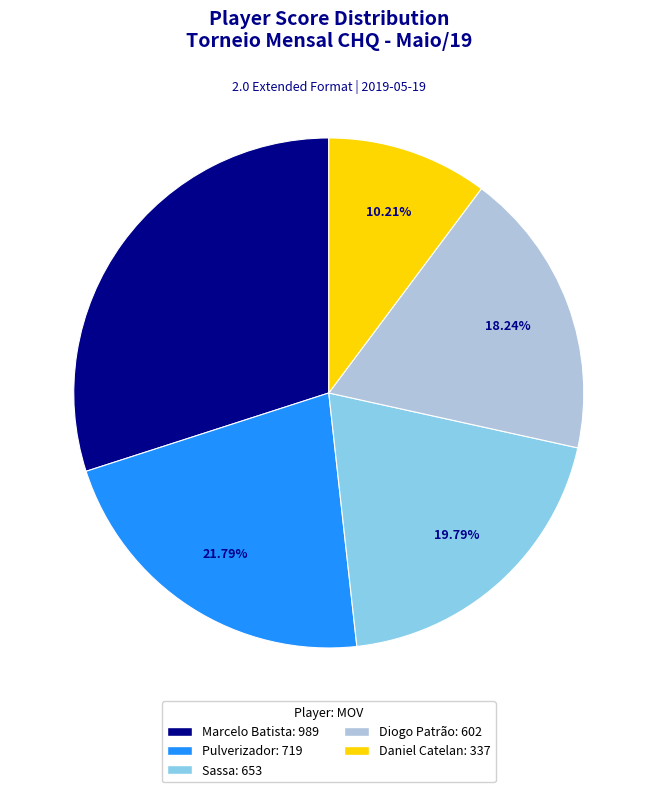

Is it true that Pulverizador is 14% of the pie?

False